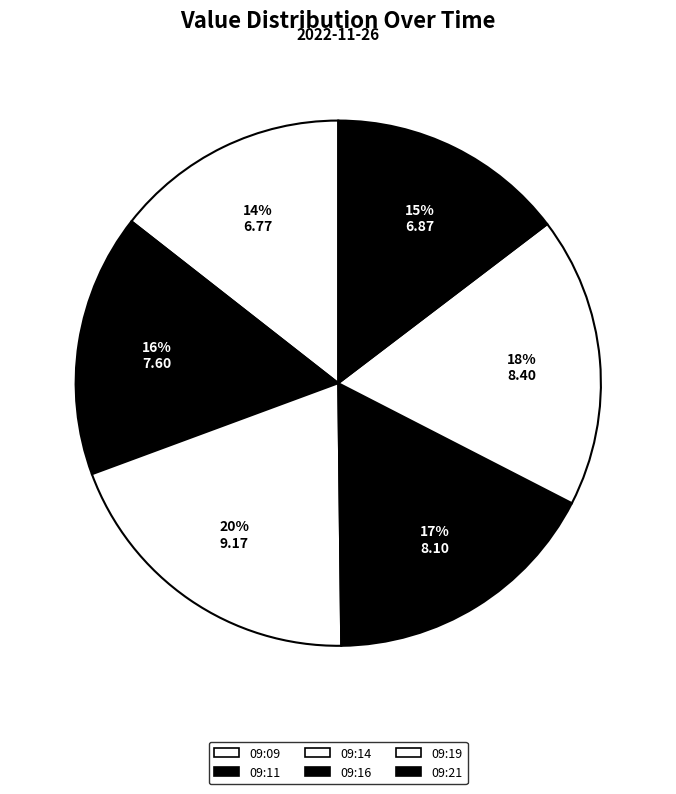

Count the number of slices in the pie.

6